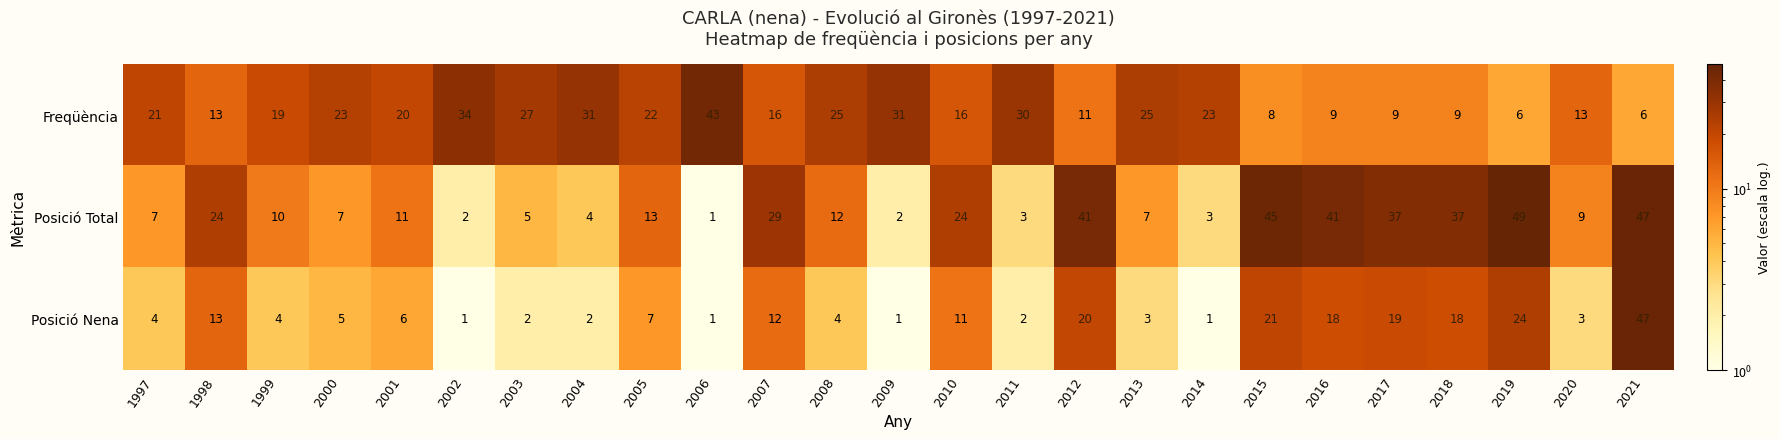

True or false: Posició Nena has a value of 3 at 1997.

False